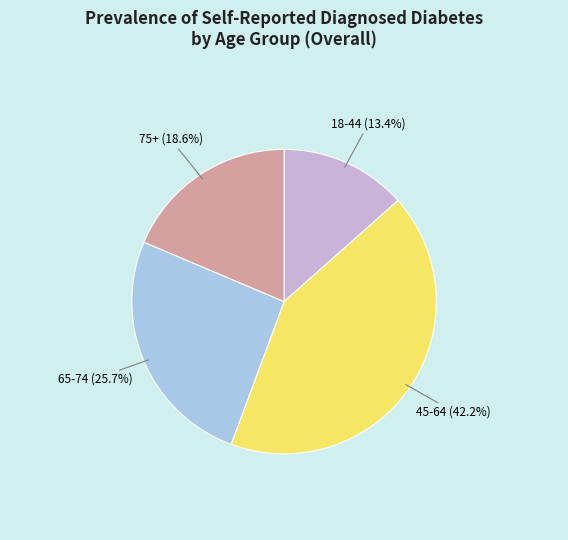

What is the largest slice in the pie chart?

45-64